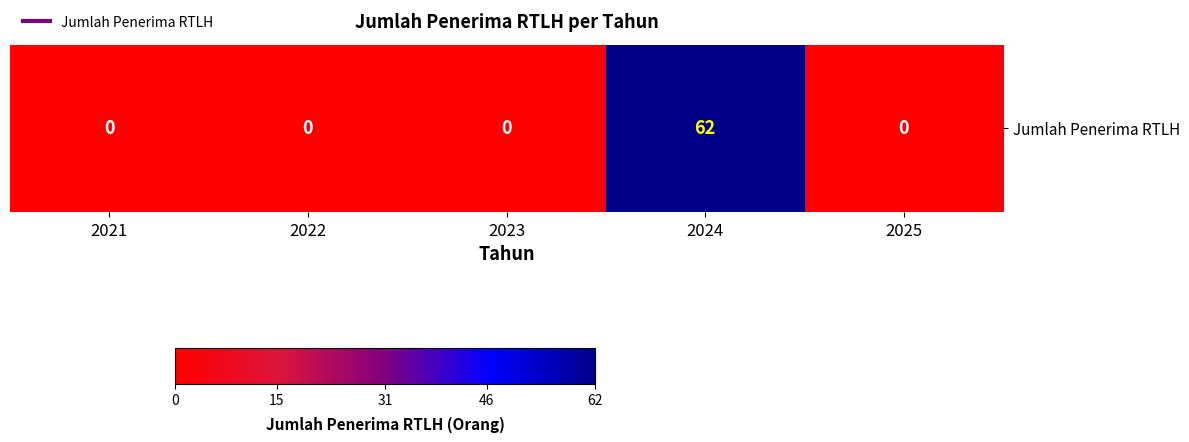

What is the difference between the maximum and minimum values?

62